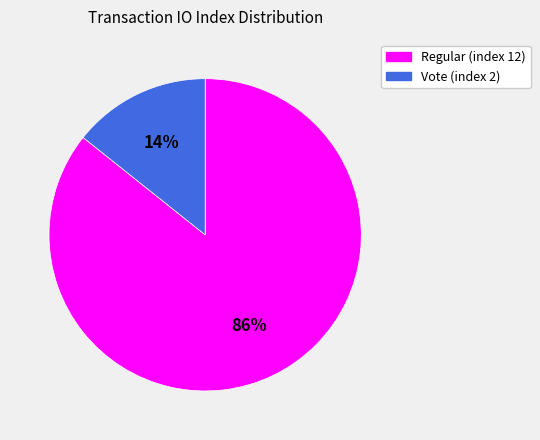

Which slice is the largest?

Regular (index 12)